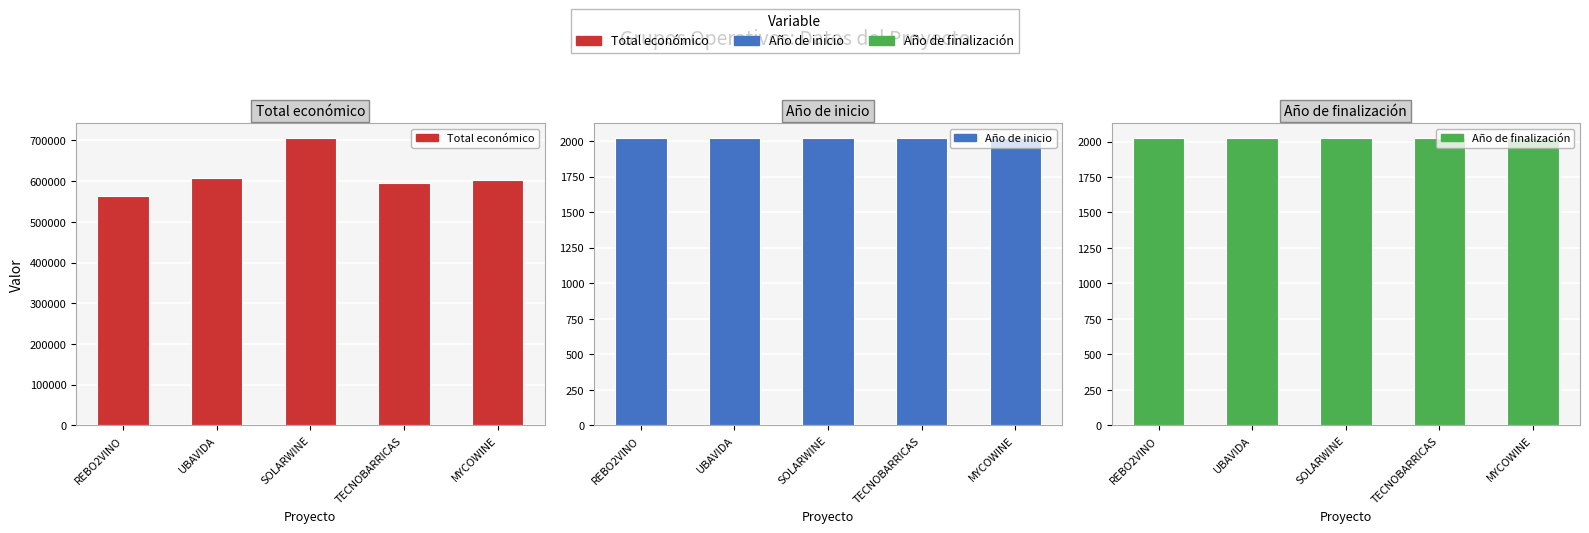

Rank the series at UBAVIDA from highest to lowest value.

Total económico, Año de finalización, Año de inicio